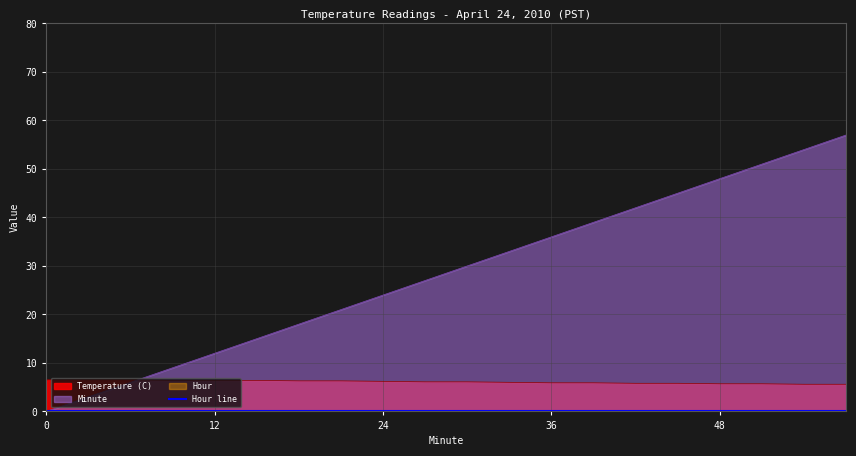

Which series has the largest total across all categories?

Minute